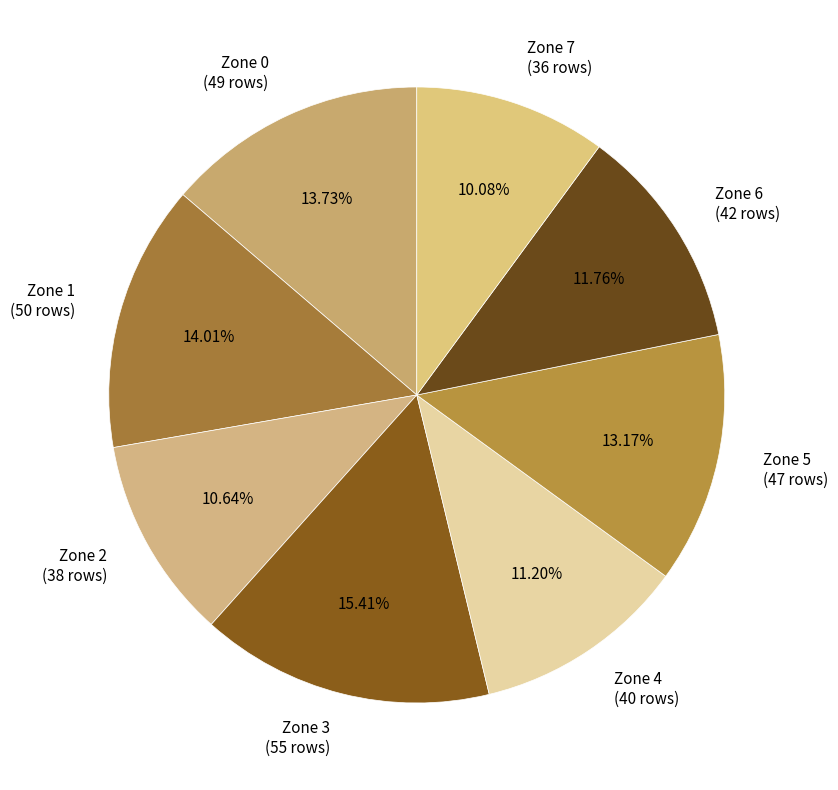

Is the sum of Zone 6 (42 rows) and Zone 3 (55 rows) greater than half?

No